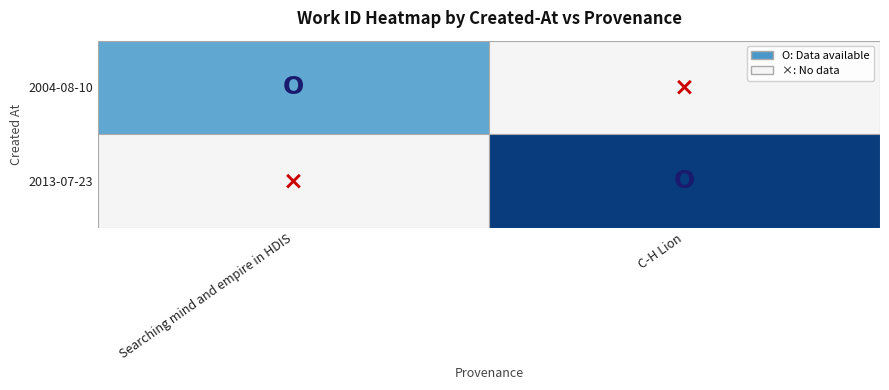

What is the difference between the 2004-08-10 values at 1 and 0?

6031